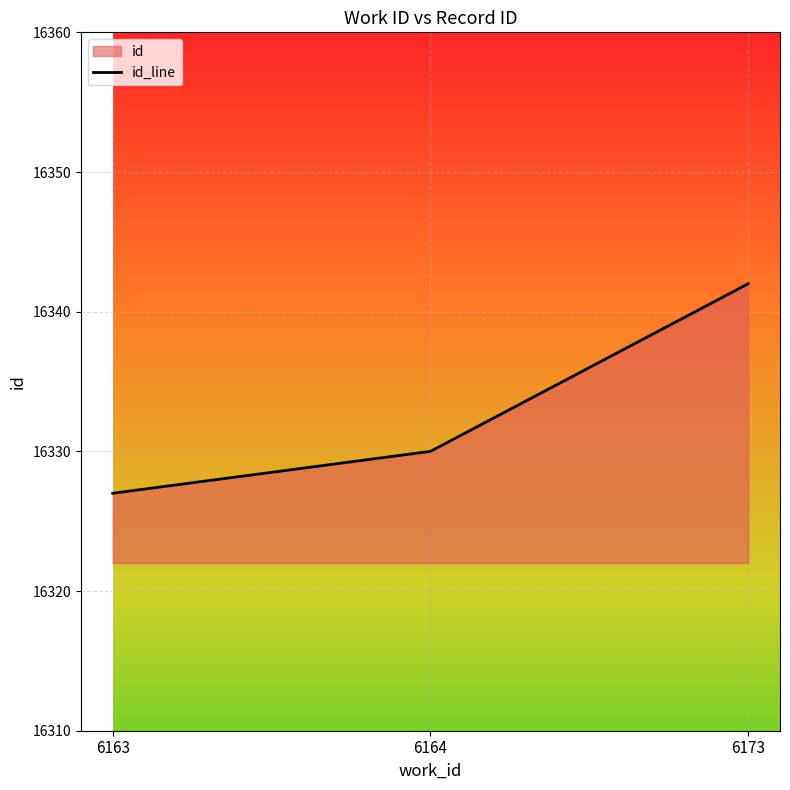

Where is the data nearest to the value 16334?

6164